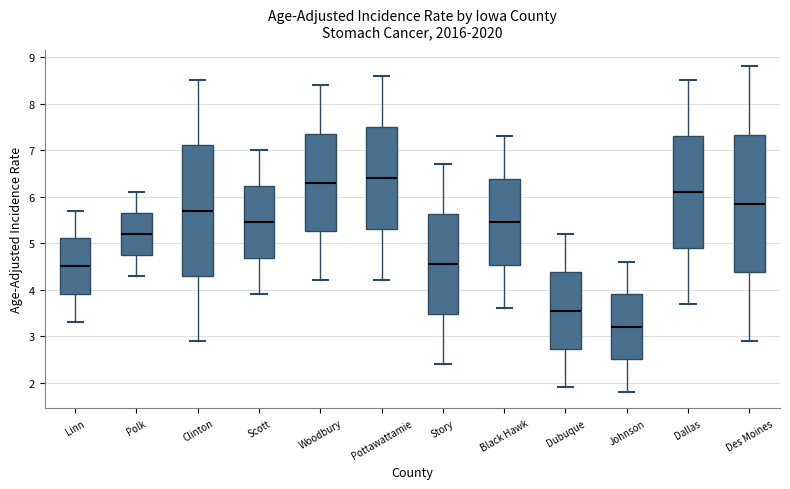

Which box is the tallest, from its lower edge to its upper edge?

Des Moines